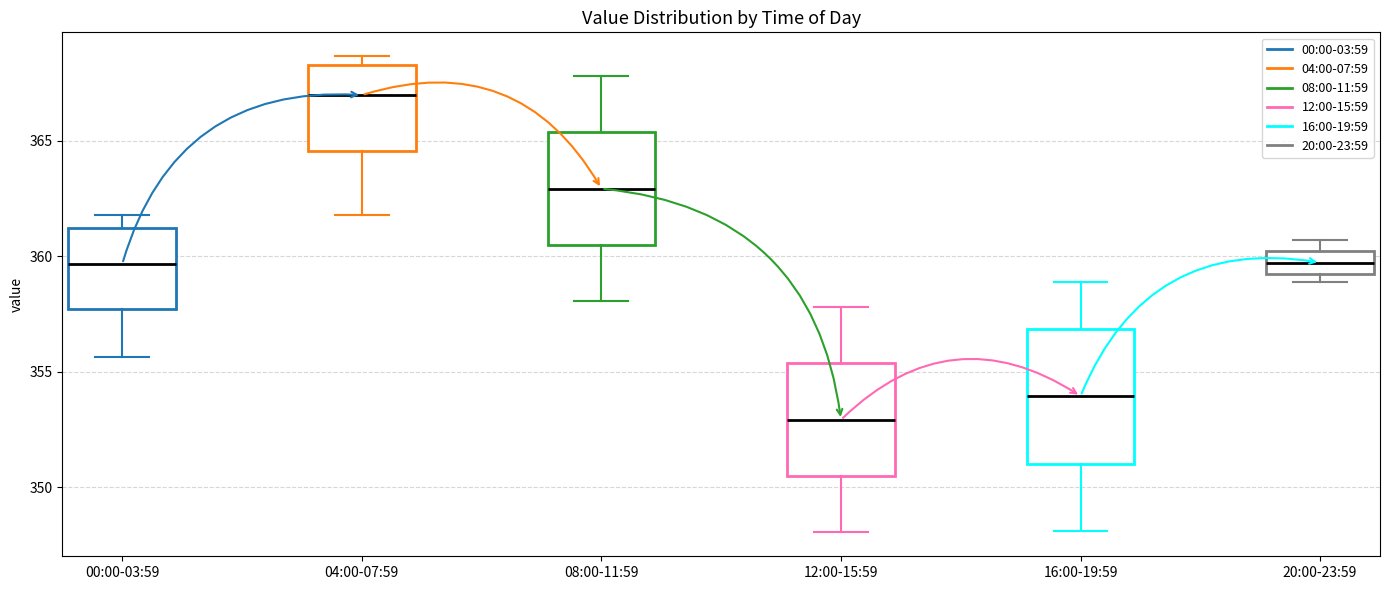

Reading left to right, transcribe this box plot: for each box, give where its median line is, the range the box spans, and where its two whiskers end, as read against the y-axis. The values are not printed on the chart, so give them approximately, as read against the axis.

00:00-03:59: median 359.5, box 357.5 to 361.0, whiskers 355.5 to 362.0
04:00-07:59: median 367.0, box 364.5 to 368.5, whiskers 362.0 to 368.5 (just above the box's upper edge)
08:00-11:59: median 363.0, box 360.5 to 365.5, whiskers 358.0 to 368.0
12:00-15:59: median 353.0, box 350.5 to 355.5, whiskers 348.0 to 358.0
16:00-19:59: median 354.0, box 351.0 to 357.0, whiskers 348.0 to 359.0
20:00-23:59: median 359.5, box 359.0 to 360.0, whiskers 359.0 (just below the box's lower edge) to 360.5